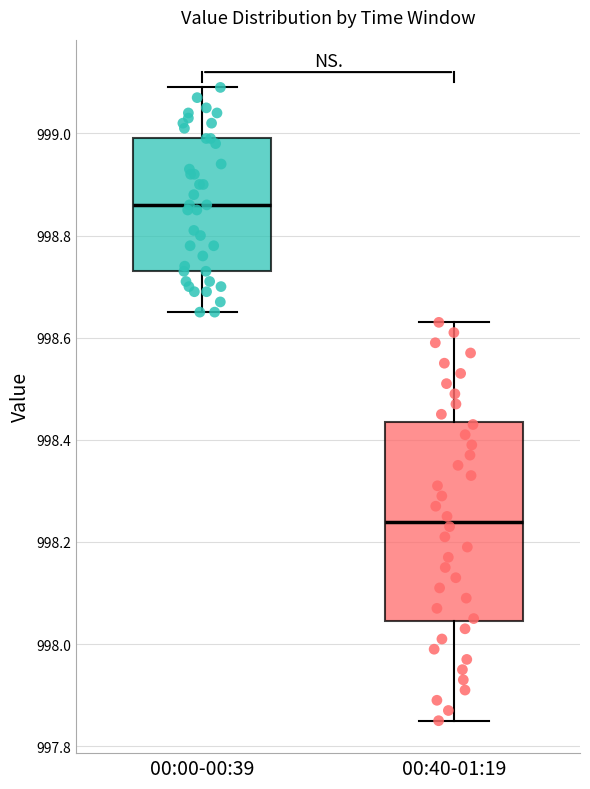

Which box's median line is the highest?

00:00-00:39